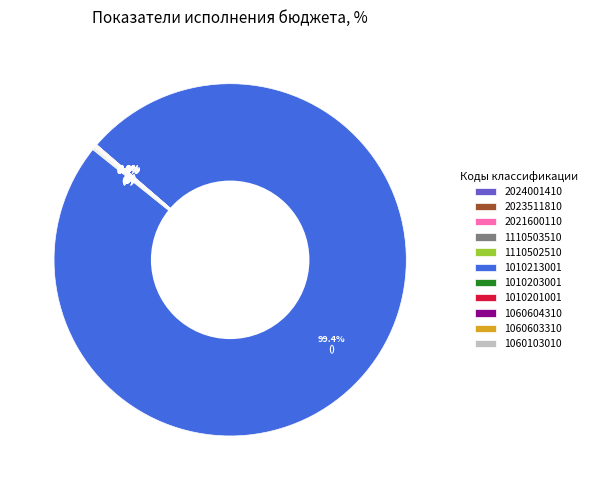

Which category has the biggest portion of the pie?

1010213001